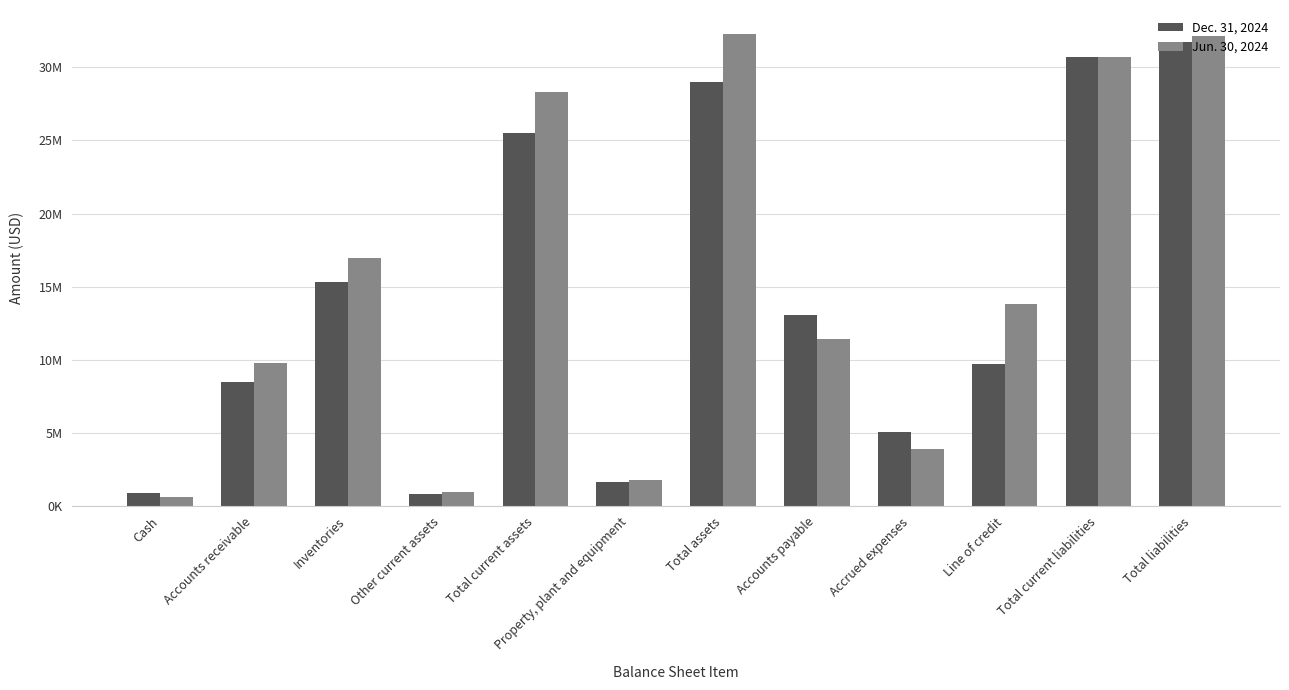

Does the chart contain stacked bars?

No